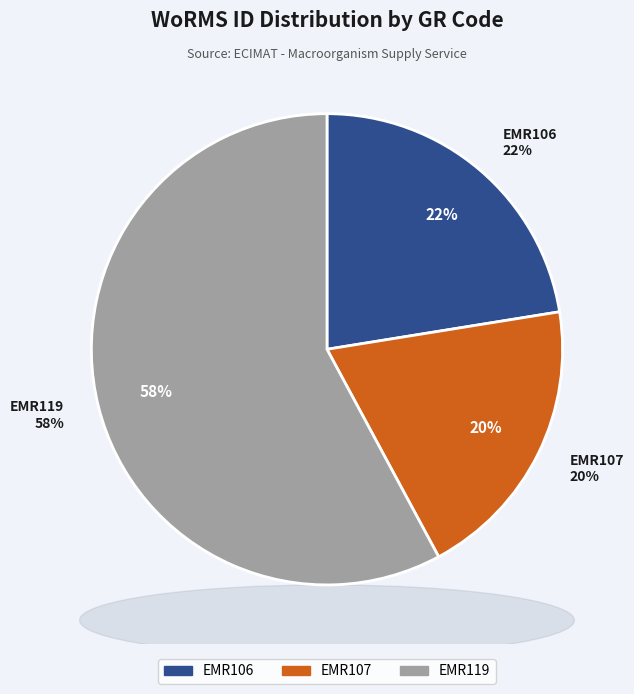

Does EMR119 represent more than half of the total?

Yes